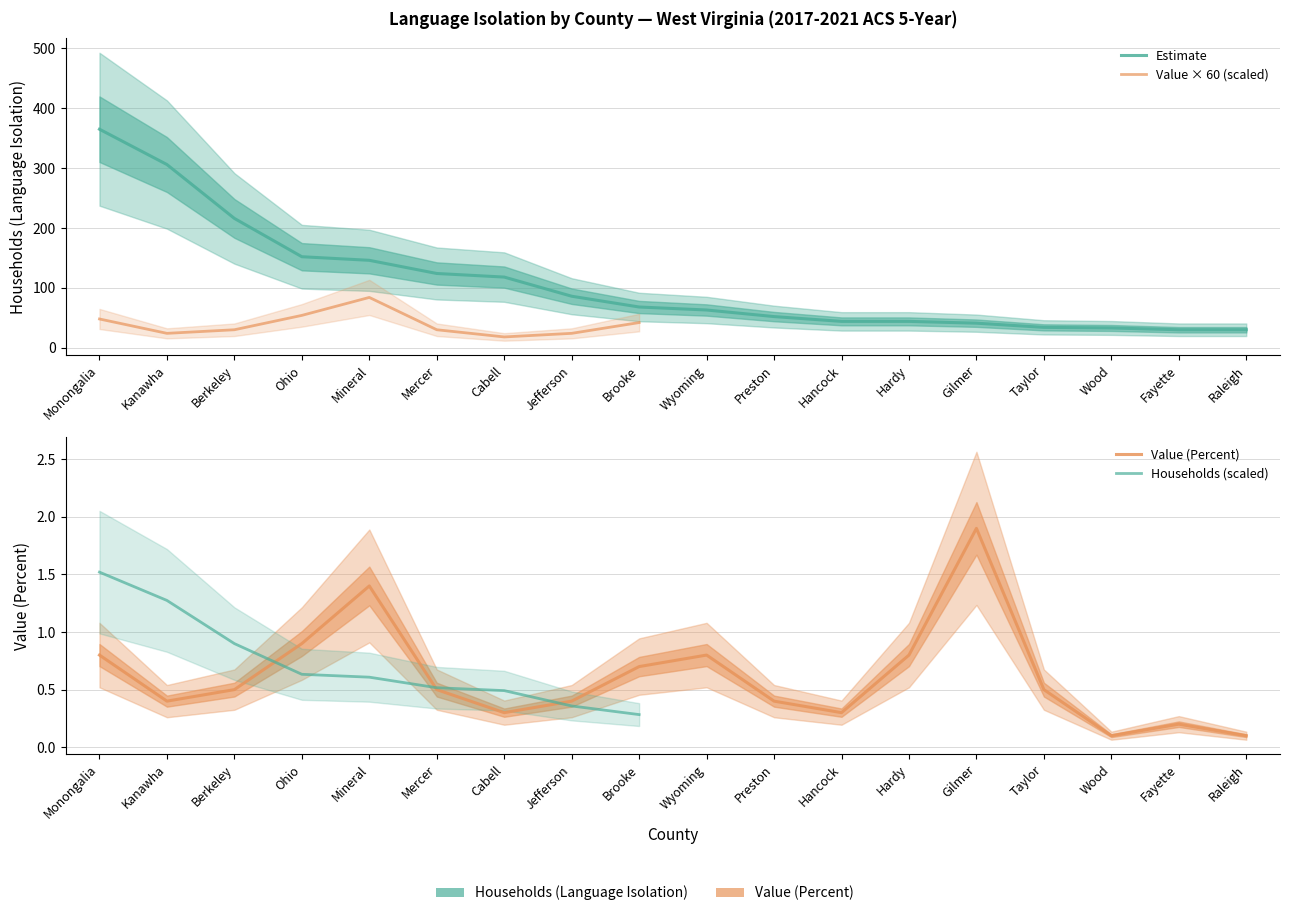

Reading right to left, transcribe all the data shown in this chart.

Households (Language Isolation): Raleigh=30.0	Fayette=30.0	Wood=33.0	Taylor=34.0	Gilmer=41.0	Hardy=44.0	Hancock=44.0	Preston=52.0	Wyoming=63.0	Brooke=68.0	Jefferson=86.0	Cabell=118.0	Mercer=124.0	Mineral=146.0	Ohio=152.0	Berkeley=216.0	Kanawha=306.0	Monongalia=365.0
Value (Percent): Raleigh=0.1	Fayette=0.2	Wood=0.1	Taylor=0.5	Gilmer=1.9	Hardy=0.8	Hancock=0.3	Preston=0.4	Wyoming=0.8	Brooke=0.7	Jefferson=0.4	Cabell=0.3	Mercer=0.5	Mineral=1.4	Ohio=0.9	Berkeley=0.5	Kanawha=0.4	Monongalia=0.8